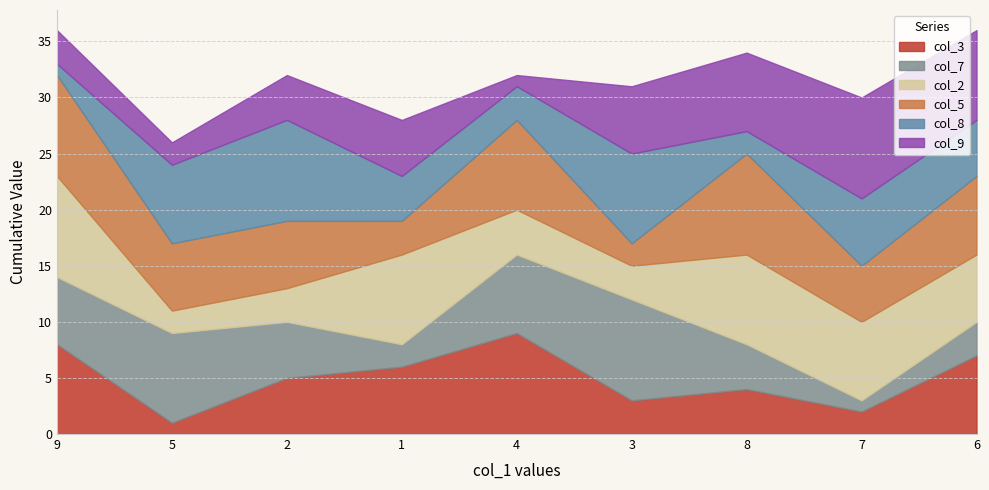

Reading right to left, extract all data points from this chart.

col_3: 7	2	4	3	9	6	5	1	8
col_7: 3	1	4	9	7	2	5	8	6
col_2: 6	7	8	3	4	8	3	2	9
col_5: 7	5	9	2	8	3	6	6	9
col_8: 5	6	2	8	3	4	9	7	1
col_9: 8	9	7	6	1	5	4	2	3